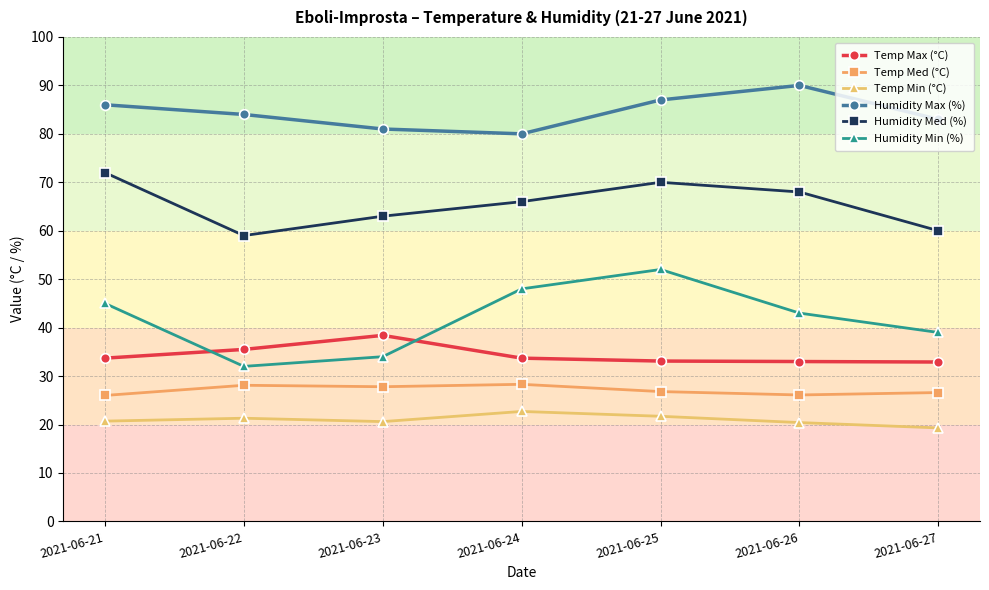

What is the average value of the Humidity Min (%) series?

41.9